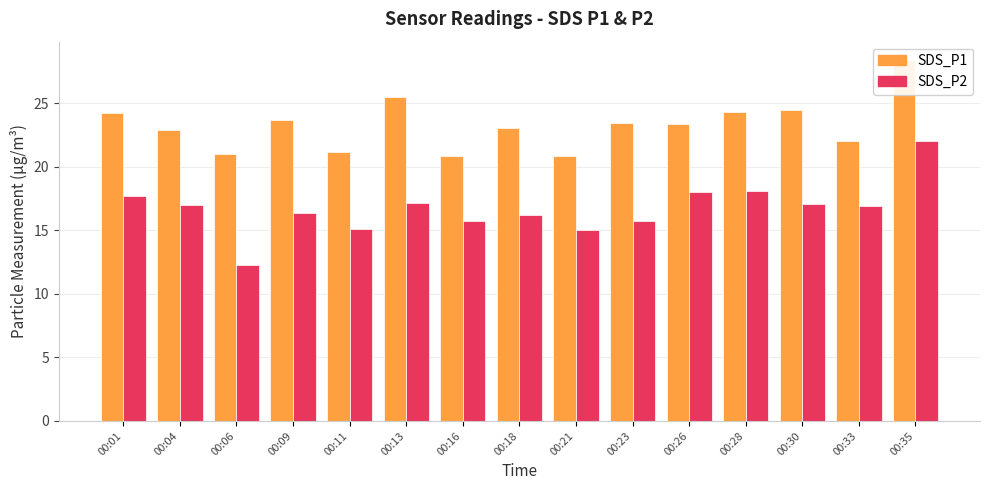

At how many categories does at least one series exceed 28?

1